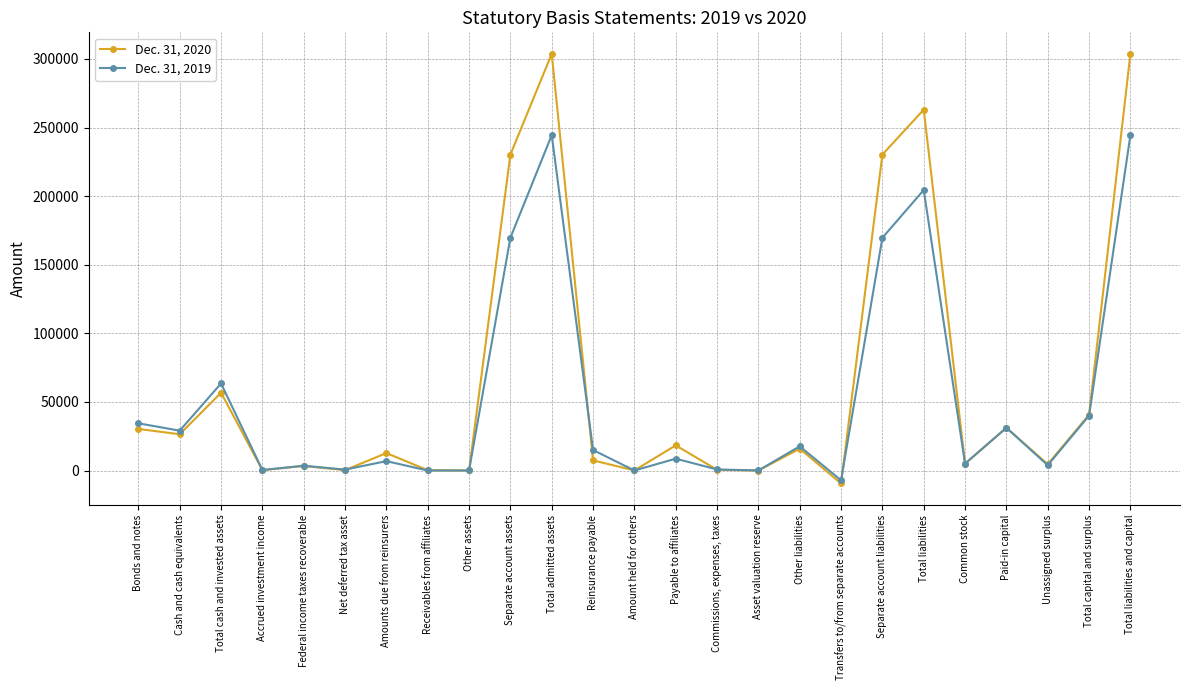

In Dec. 31, 2020, how many points are lower than both neighbors (excluding endpoints)?

9